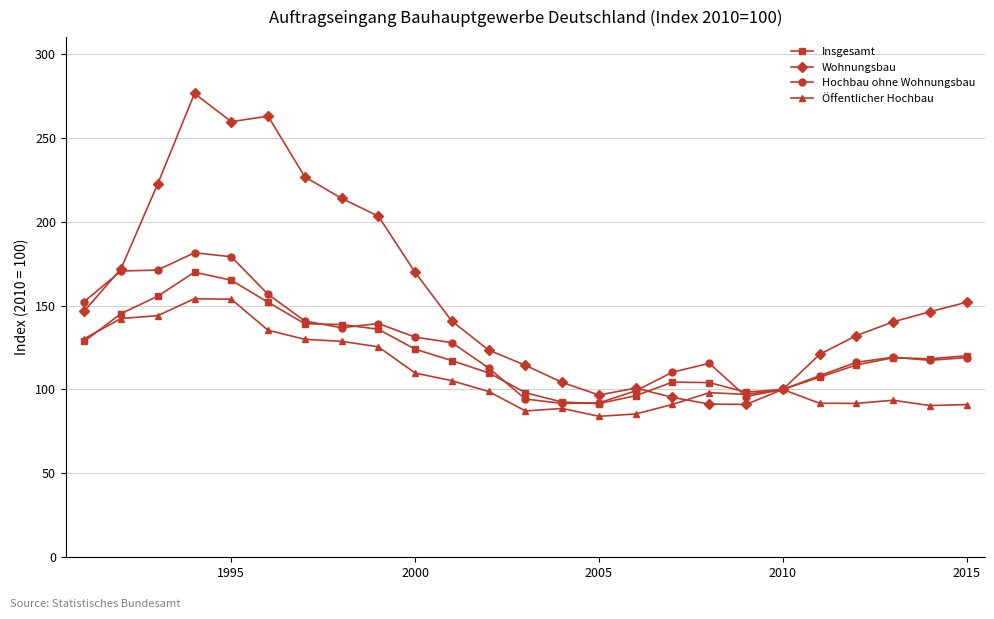

Which series has the largest range (max minus min)?

Wohnungsbau